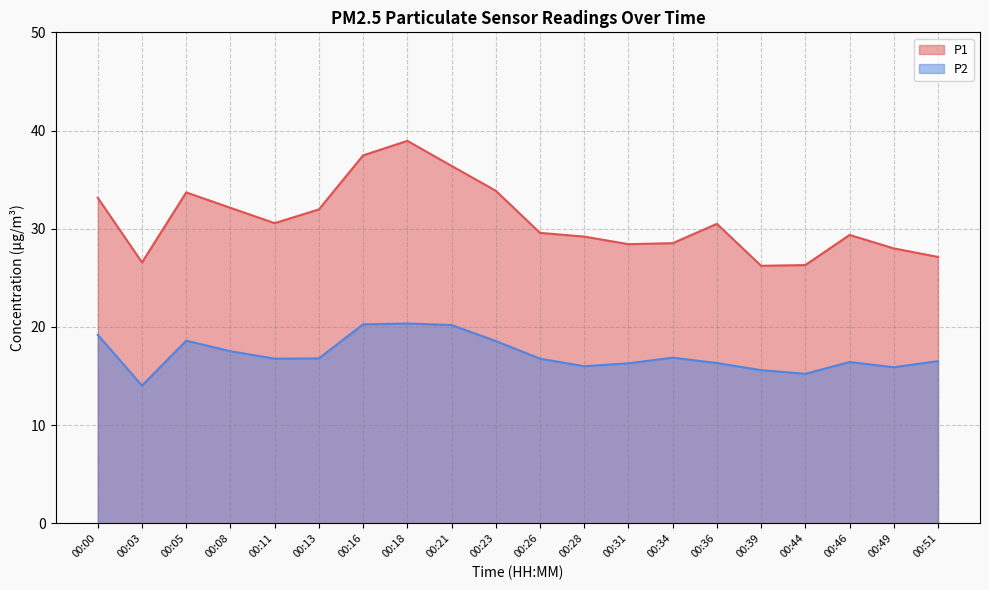

True or false: P2 has more than 1 points higher than both neighbors.

True